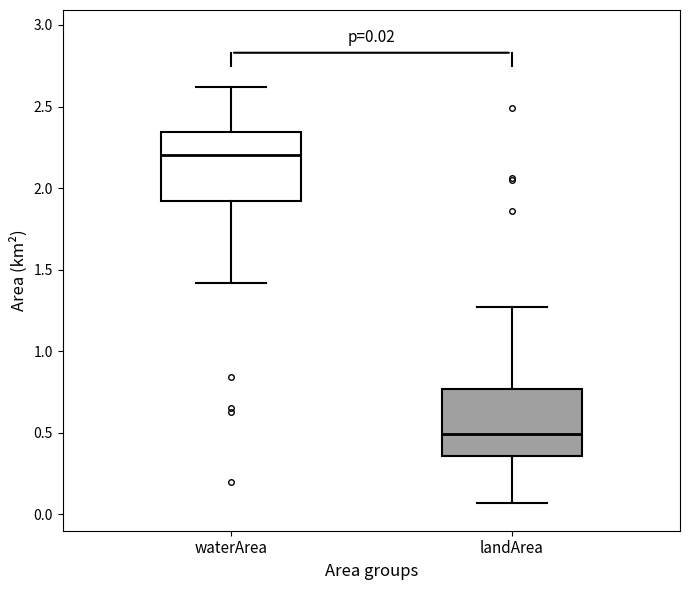

Which box has the highest median line?

waterArea